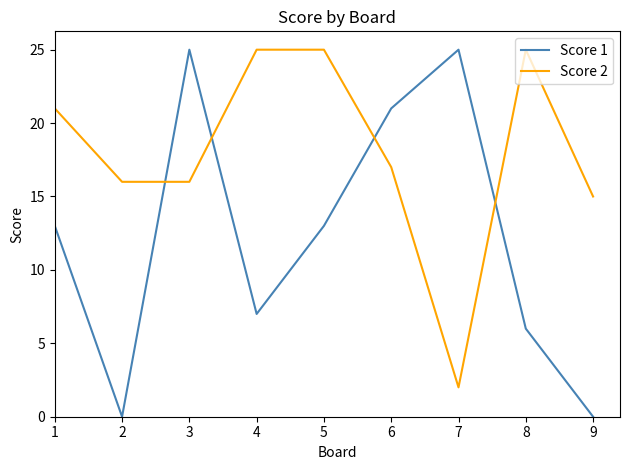

How many intersections are there between Score 1 and Score 2?

4